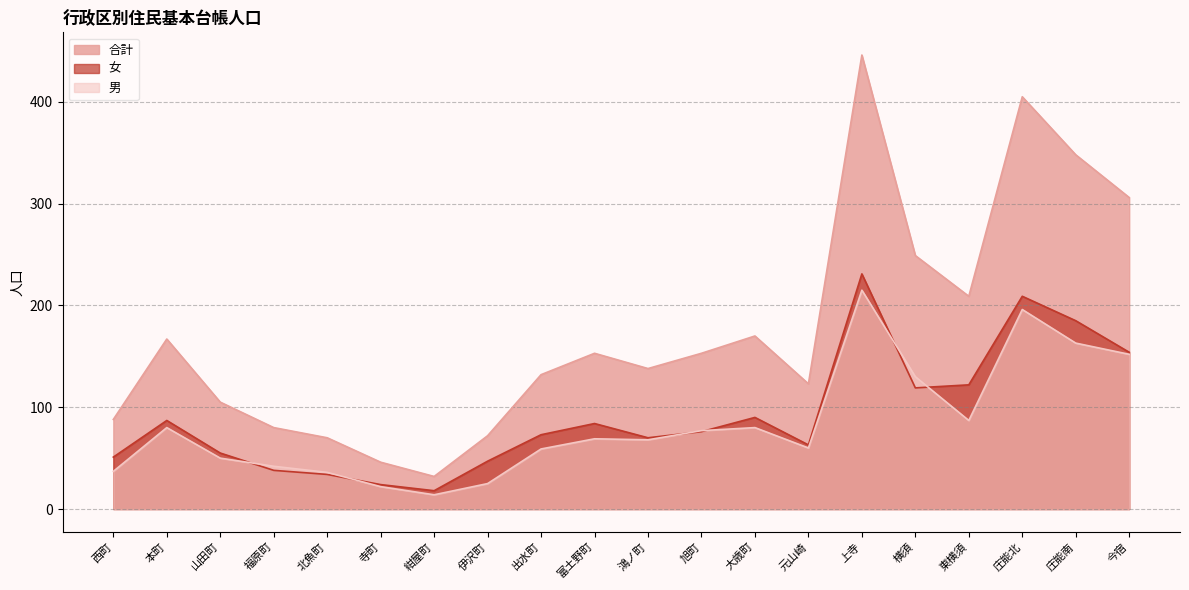

Which category has the highest value across all series?

上寺